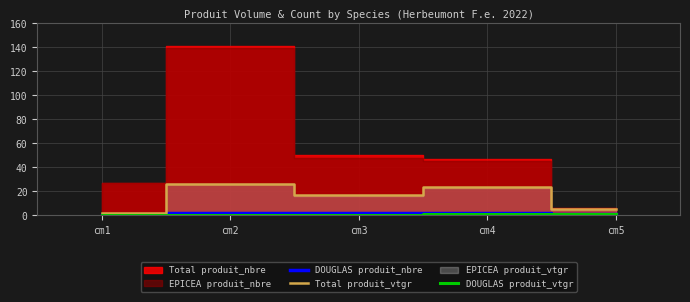

The value of Total produit_vtgr at cm3 is 7.2. True or false?

False